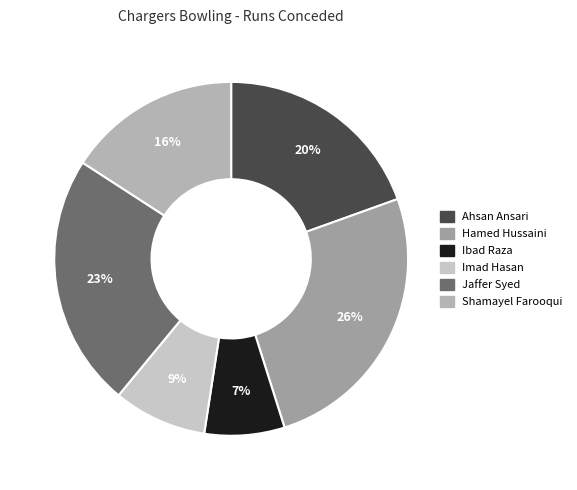

Is Ahsan Ansari the majority of the pie?

No